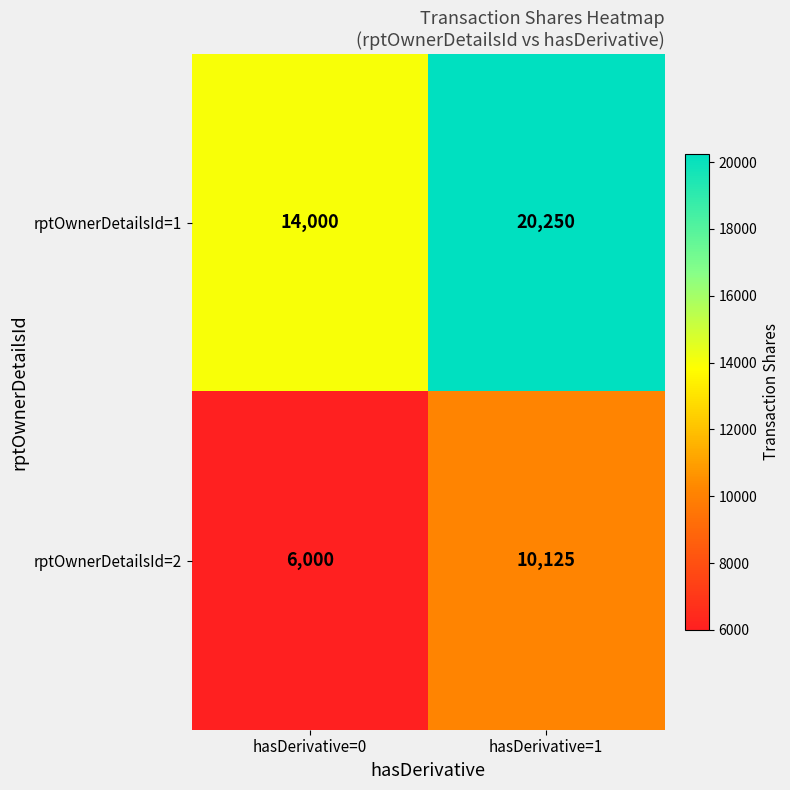

Rank the series by their average value, from highest to lowest.

rptOwnerDetailsId=1, rptOwnerDetailsId=2